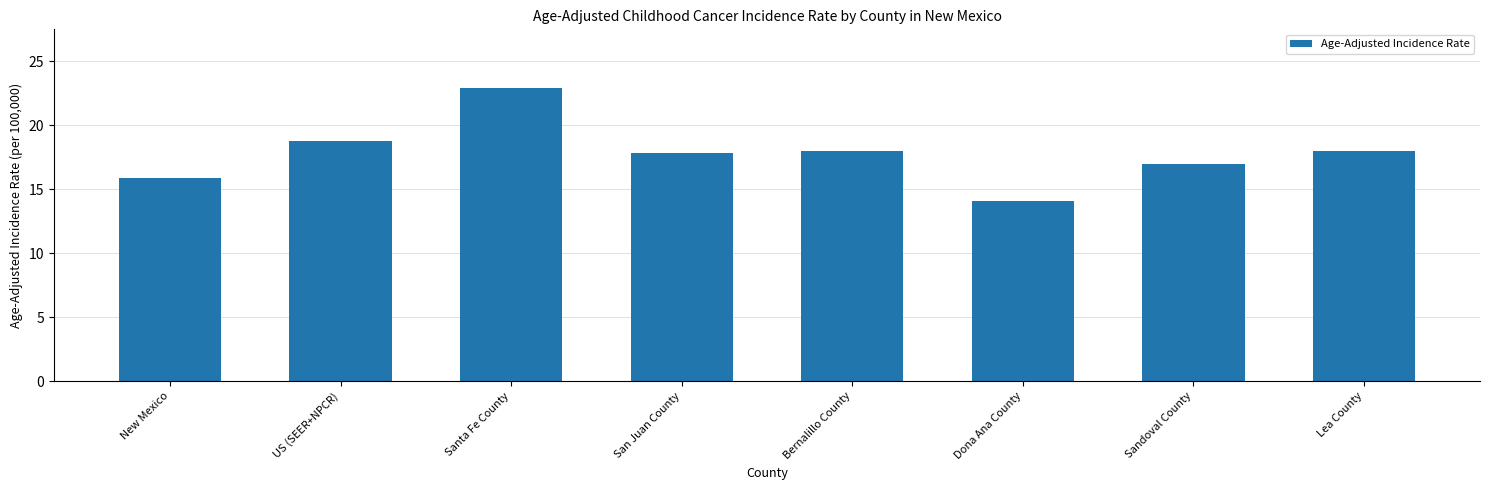

What is the maximum value shown in the chart?

22.9